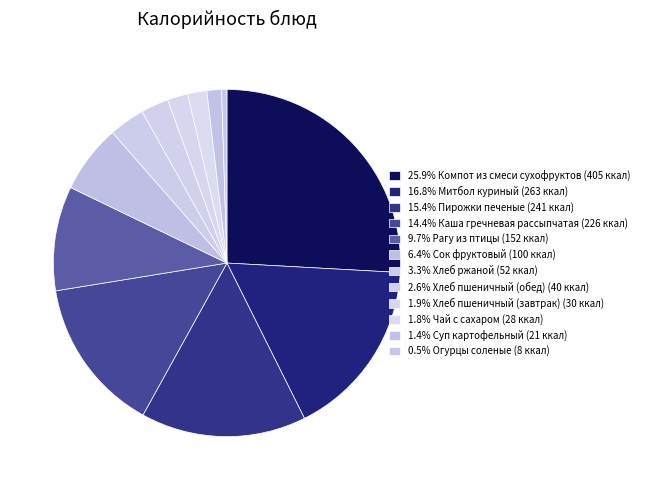

What is the smallest slice in the pie chart?

Огурцы соленые